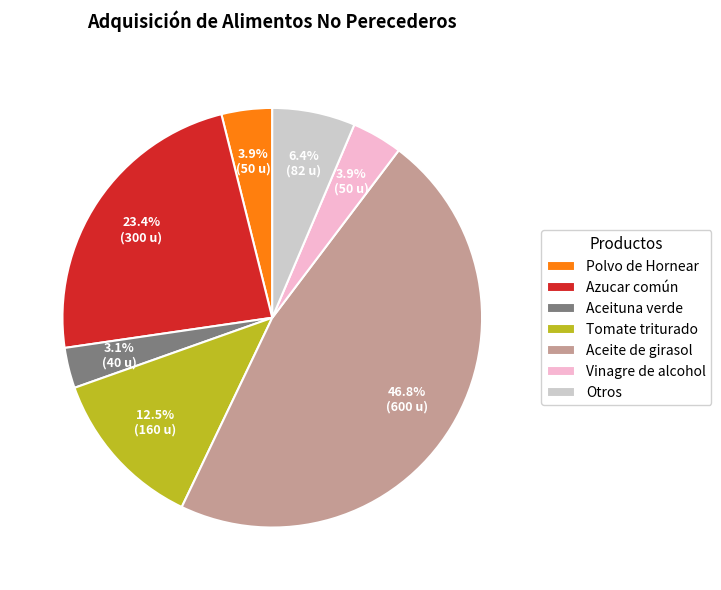

What is the largest slice in the pie chart?

Aceite de girasol